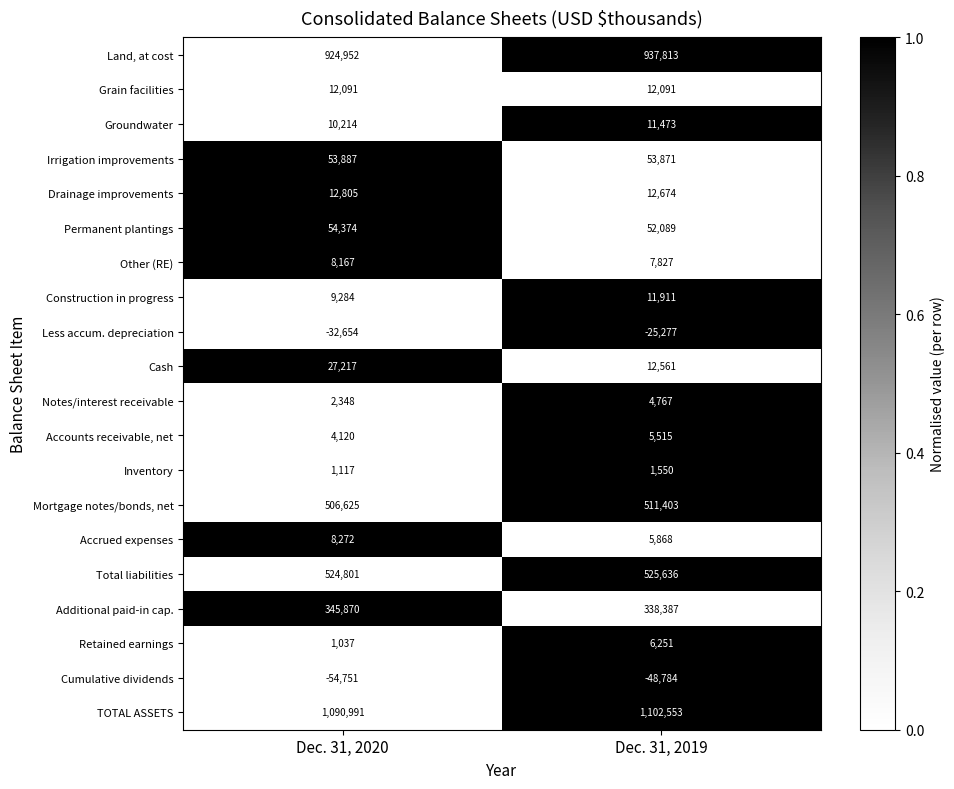

How many distinct data groups are displayed?

20